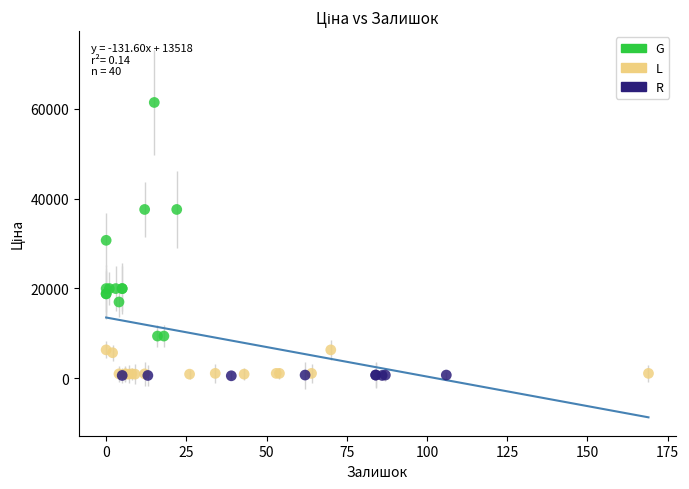

Which series contains the highest Y value?

G